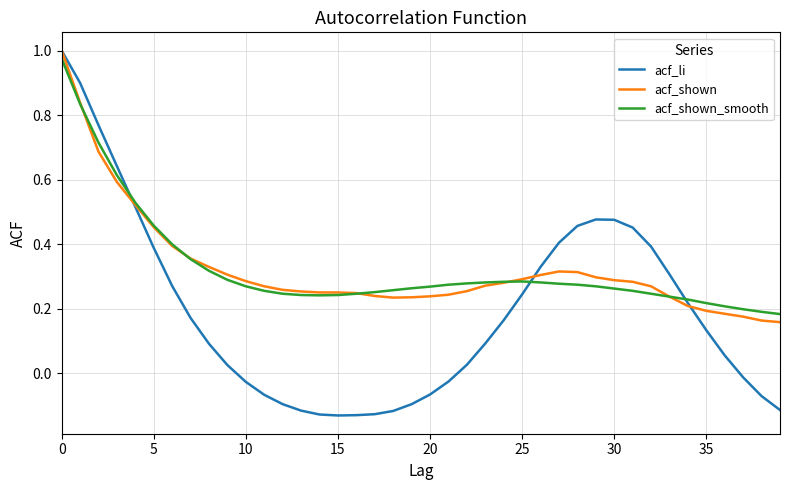

Which series has the widest spread of values?

acf_li